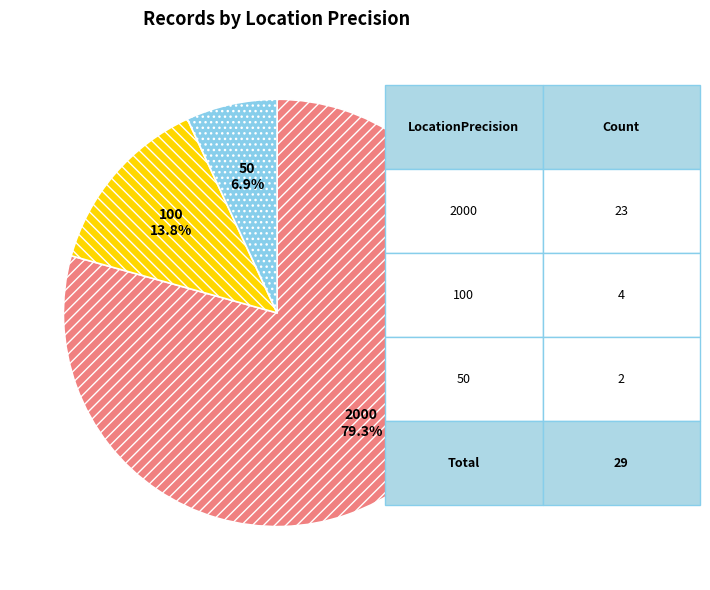

Rank the categories by value from lowest to highest.

50, 100, 2000